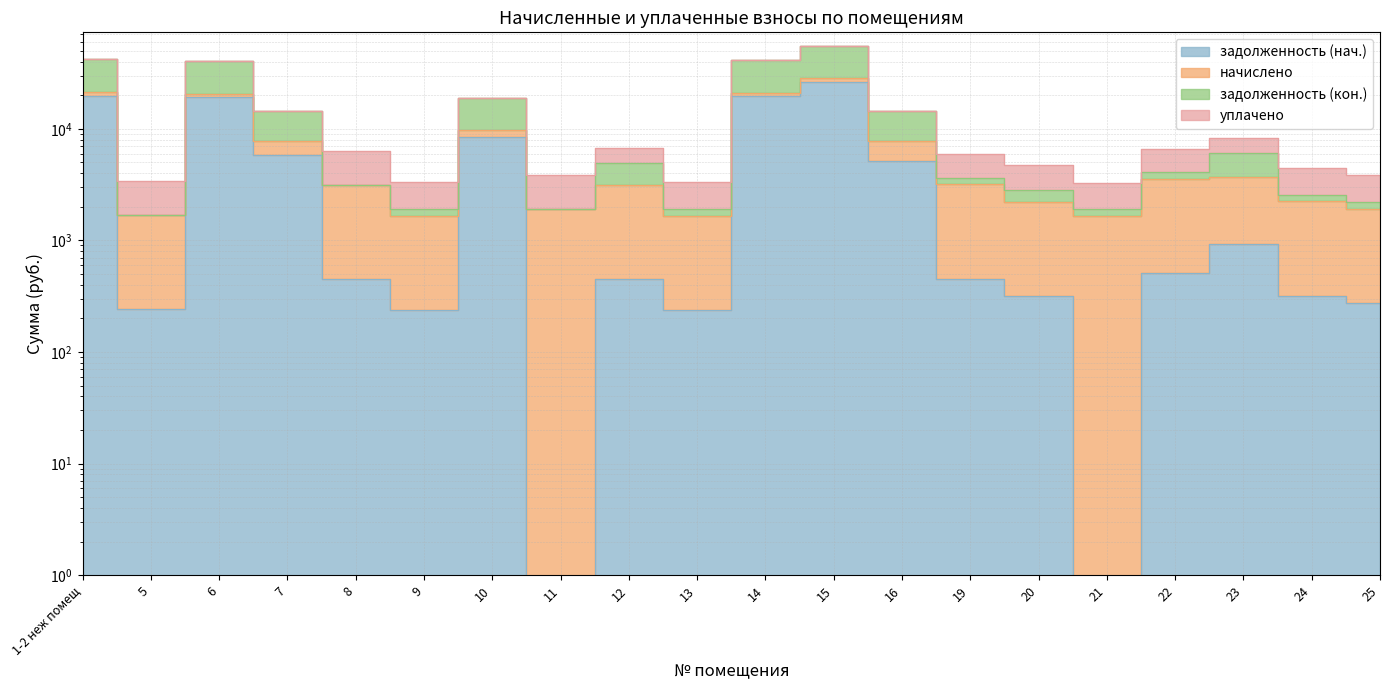

How many values in the задолженность (кон.) series are below 4085?

10